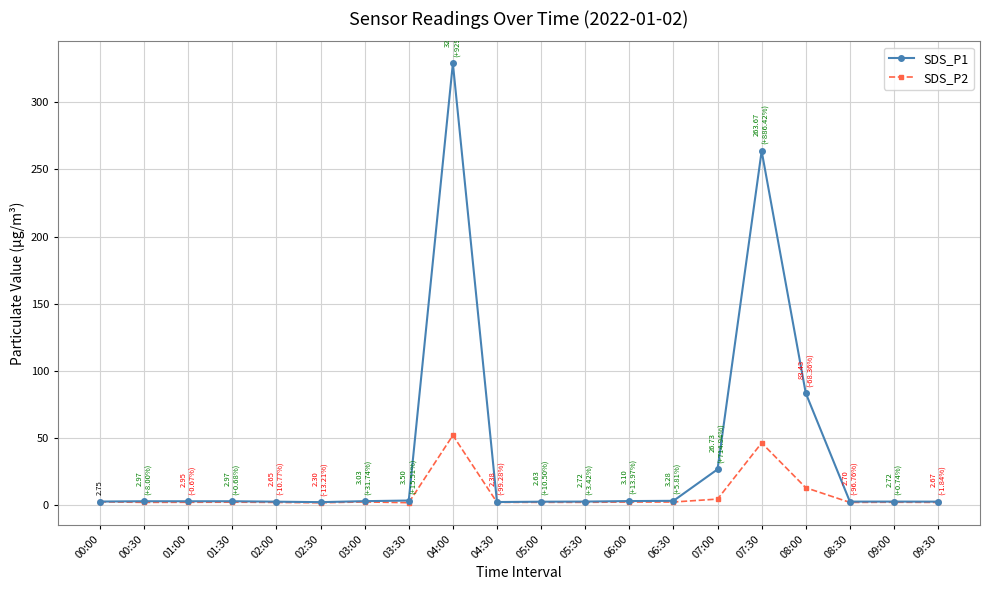

List the series in order of their peak value, lowest first.

SDS_P2, SDS_P1